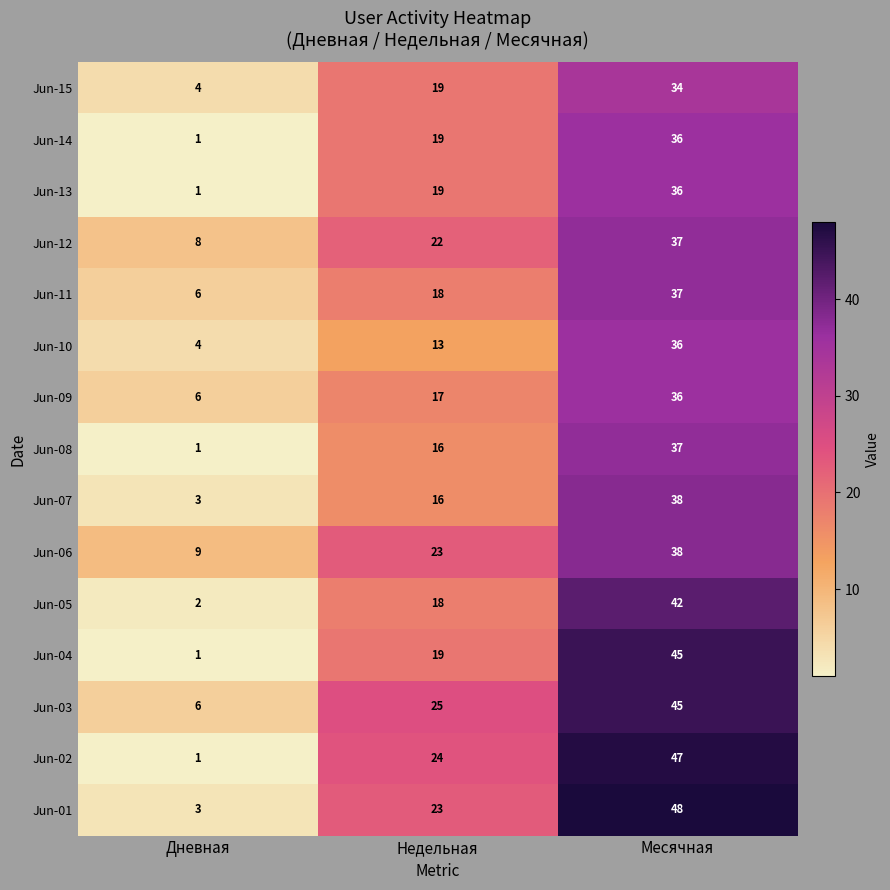

At which category does the chart reach its peak across all series?

Месячная